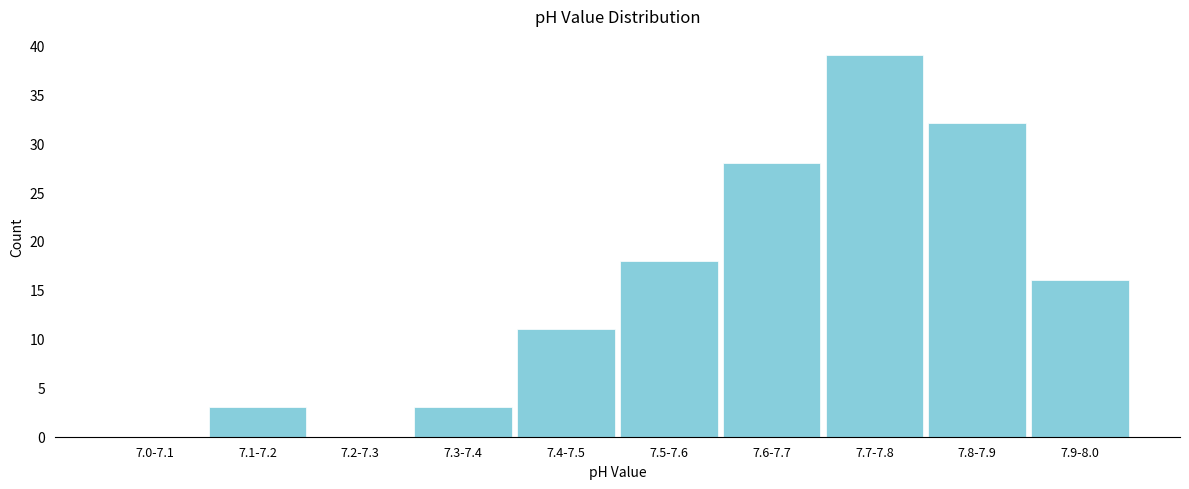

Reading left to right, list all the values displayed in this chart.

7.0-7.1=0	7.1-7.2=3	7.2-7.3=0	7.3-7.4=3	7.4-7.5=11	7.5-7.6=18	7.6-7.7=28	7.7-7.8=39	7.8-7.9=32	7.9-8.0=16